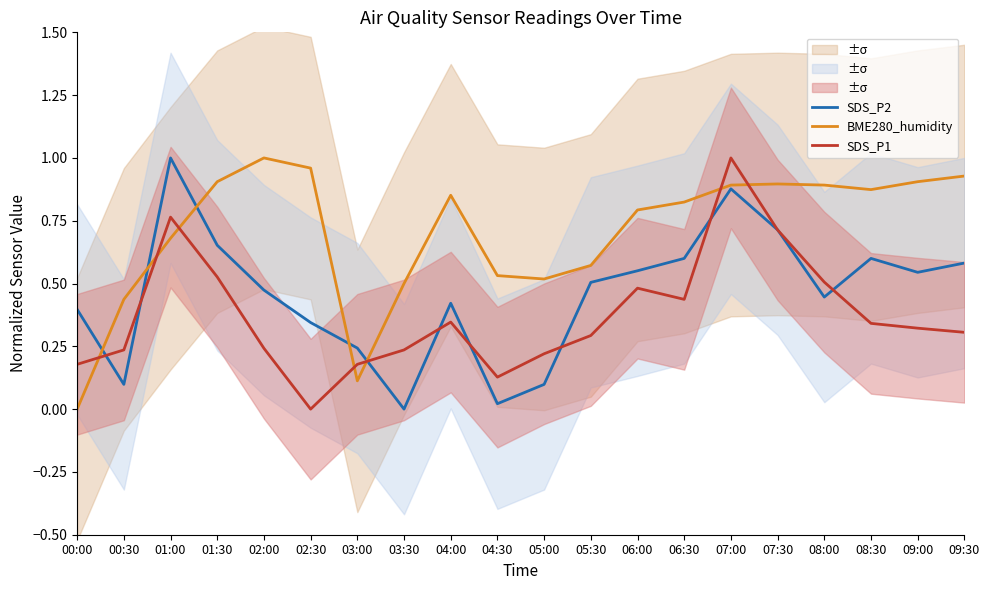

How many times do SDS_P2 and SDS_P1 cross each other?

10